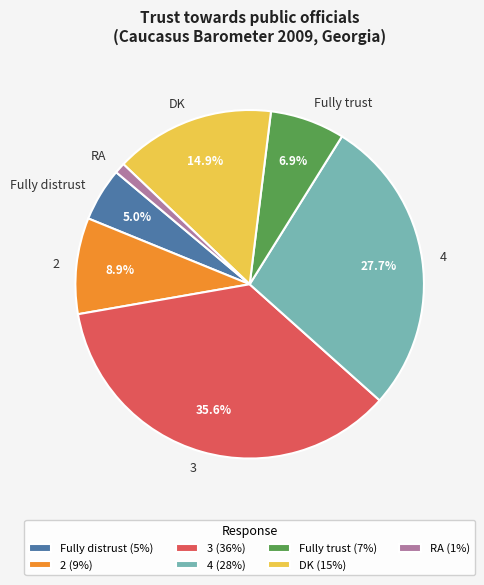

Is the sum of RA and 4 greater than half?

No